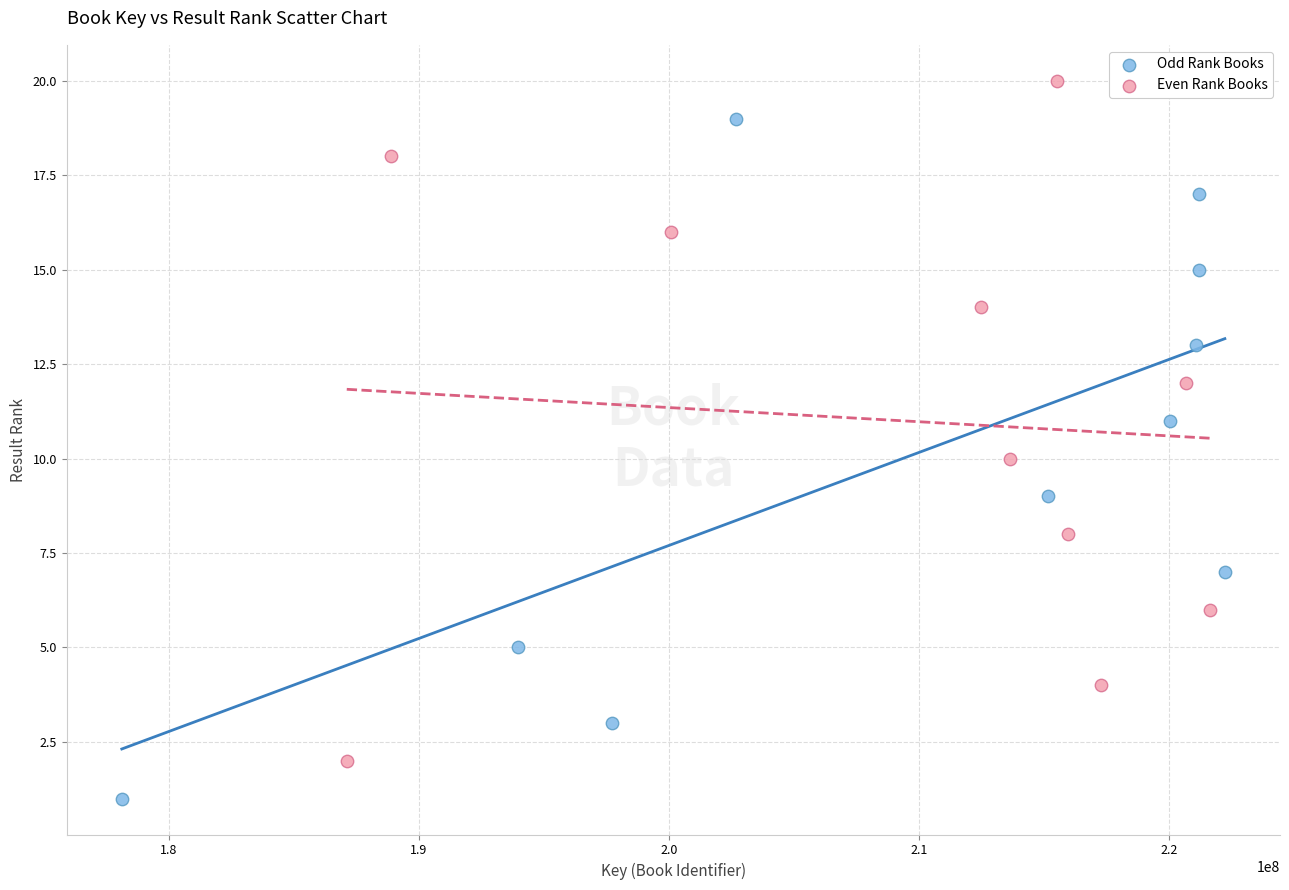

Which series contains the highest Y value?

Even Rank Books